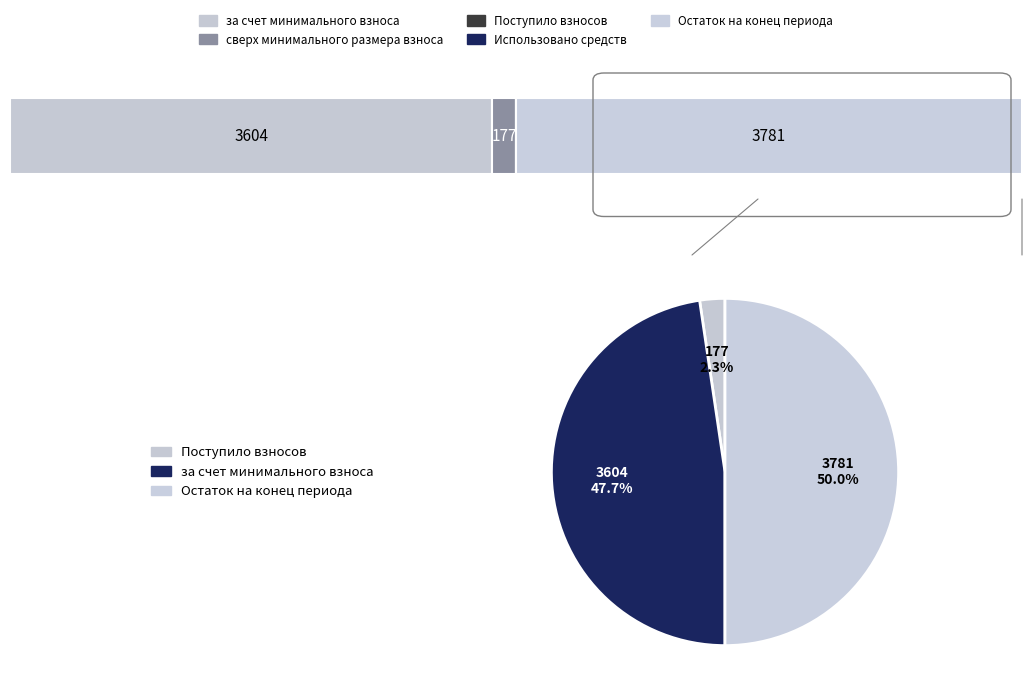

What percentage is NOT represented by сверх минимального размера взноса?

100.0%